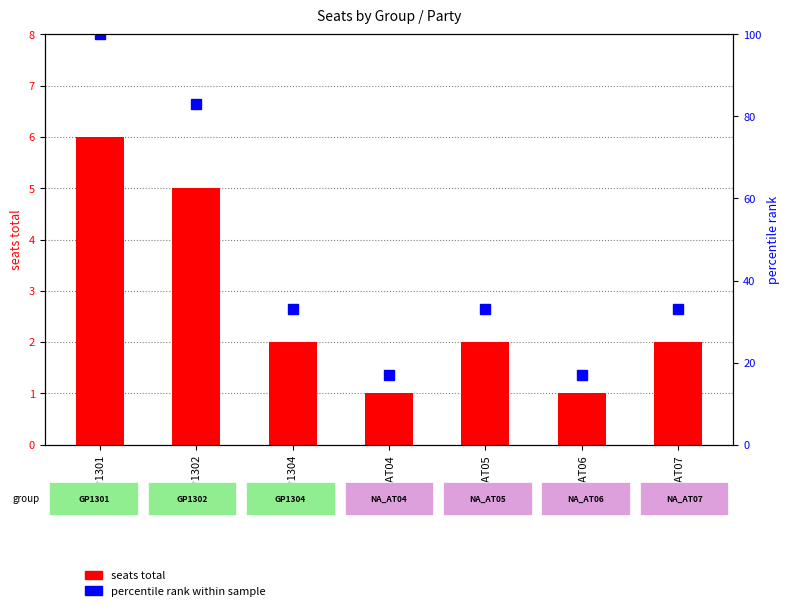

Rank the series by their average value, from highest to lowest.

percentile rank within sample, seats total